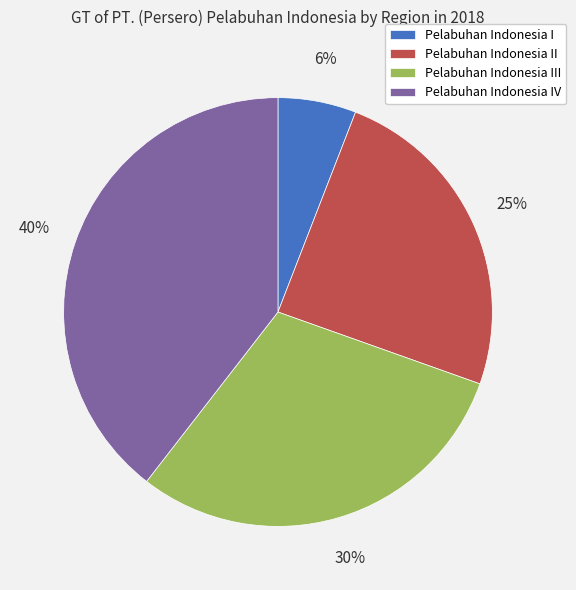

To the nearest percent, what is the difference between the largest and smallest slice percentages?

34%